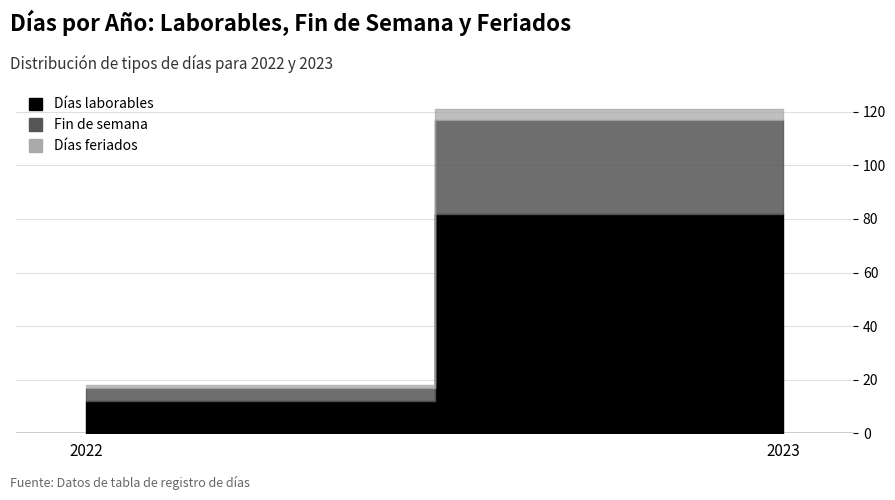

Reading left to right, what are all the values shown in this chart?

Días laborables: 12	82
Fin de semana: 5	35
Días feriados: 1	4